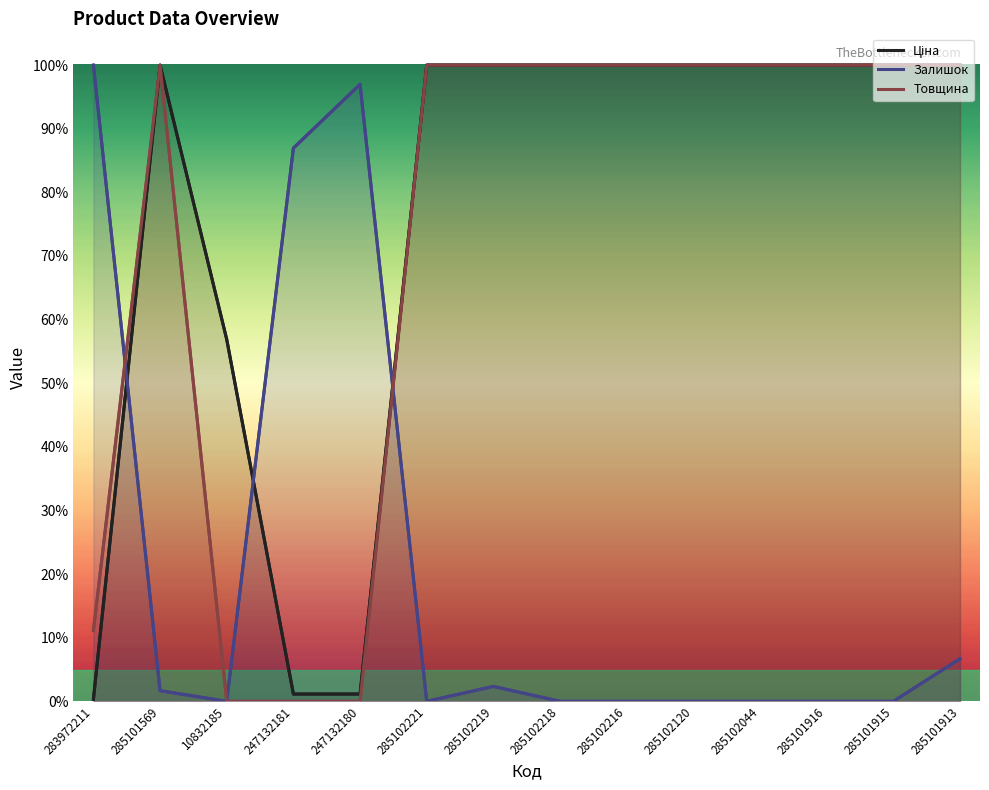

What is the average value of the Ціна series?

75.7